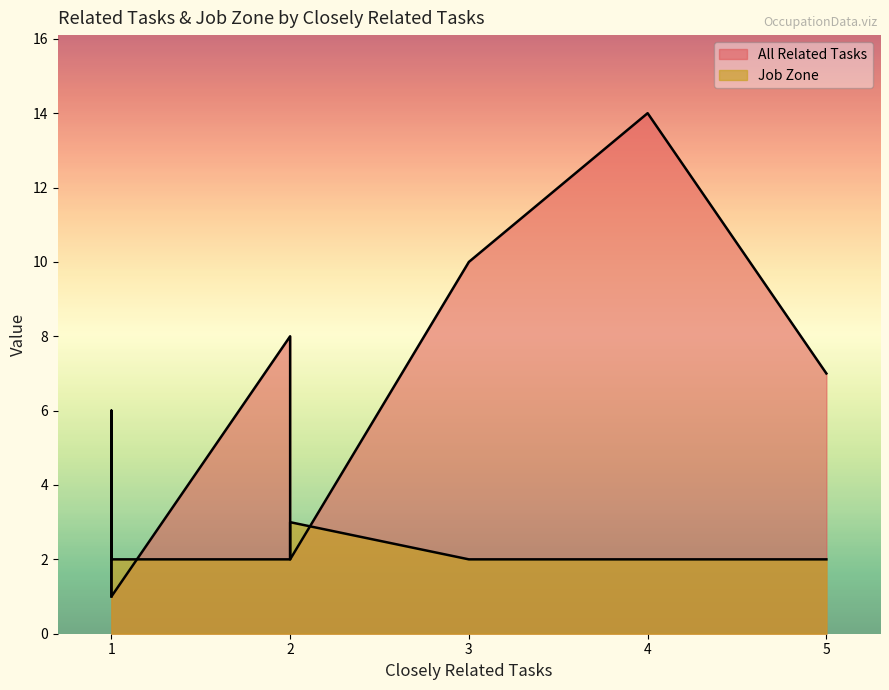

What is the total value across all series at 1?

8